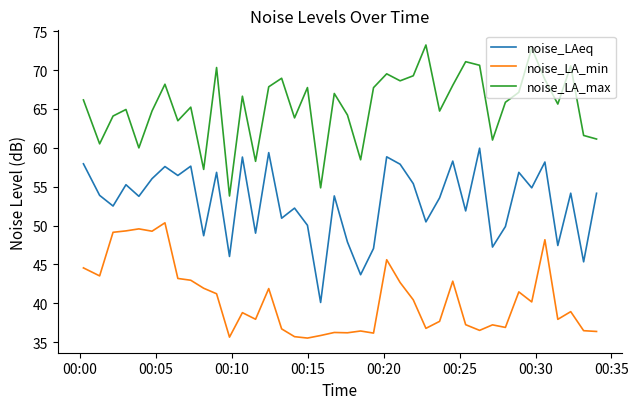

True or false: noise_LAeq and noise_LA_min cross at least once.

False